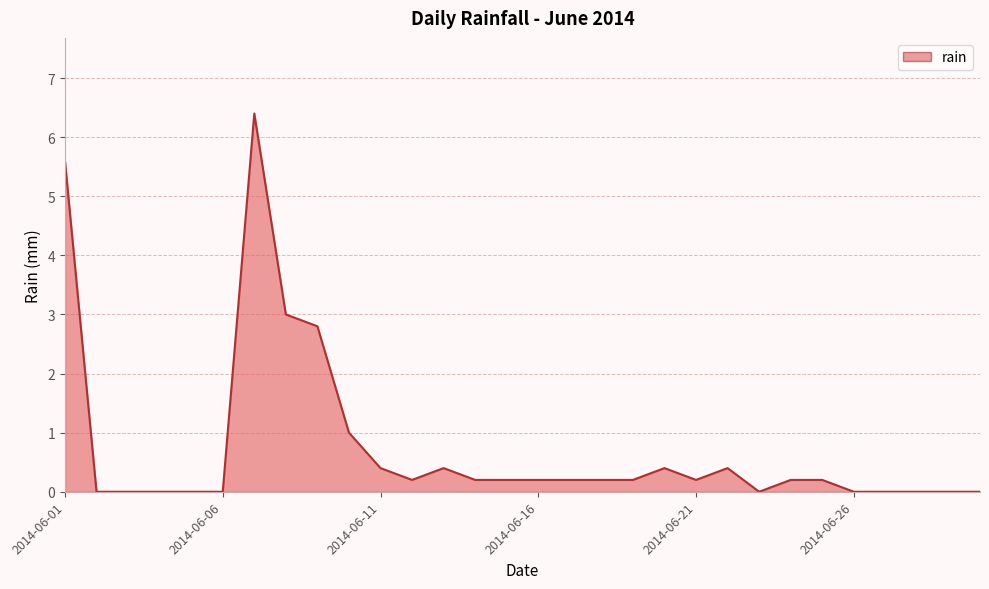

What is the difference between the maximum and minimum values?

6.4